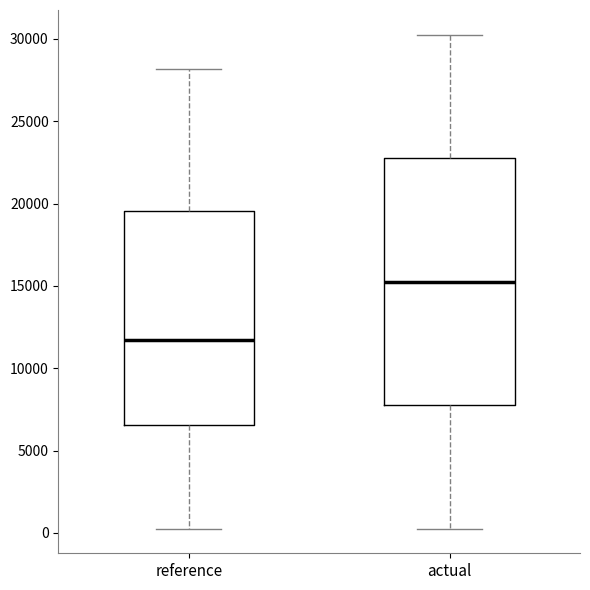

Which box is the tallest, from its lower edge to its upper edge?

actual